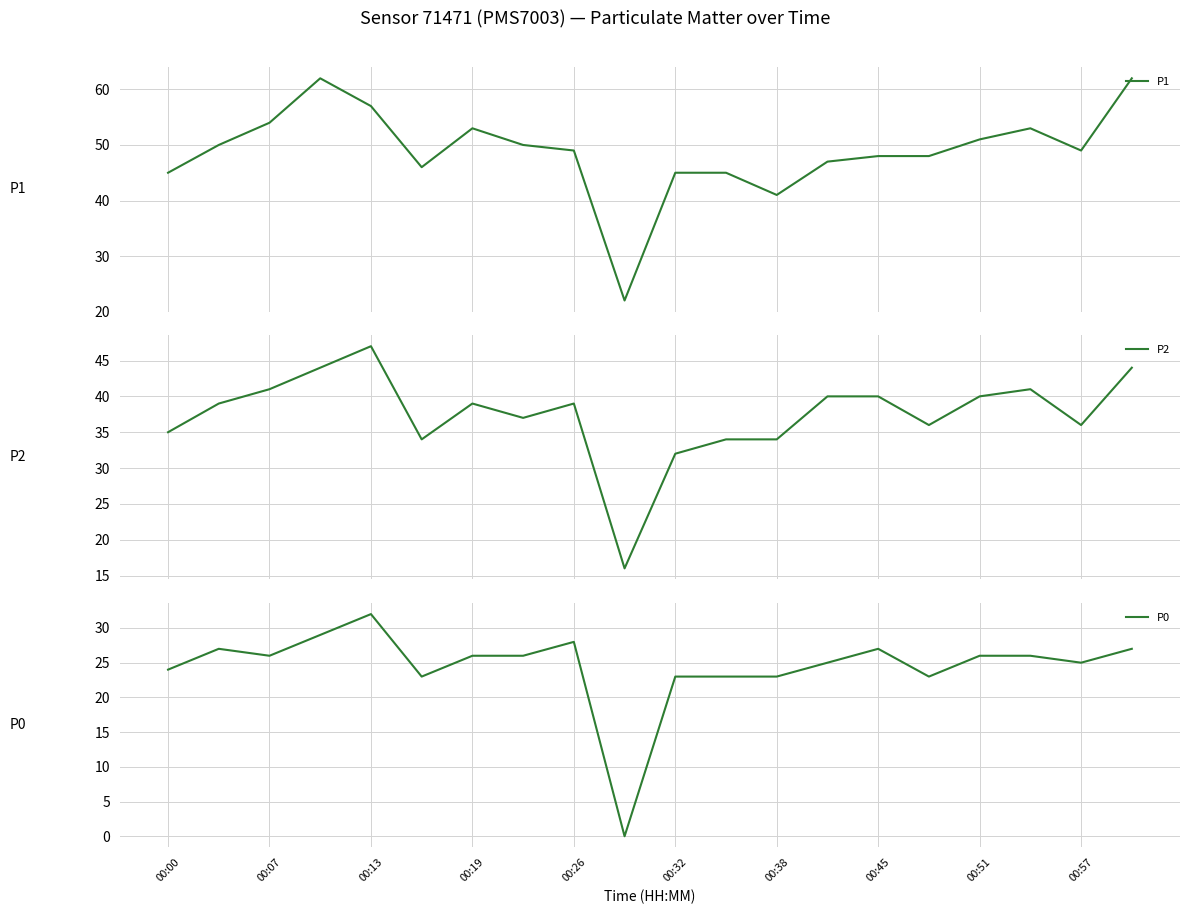

The value of P0 at 00:38 is 30. True or false?

False